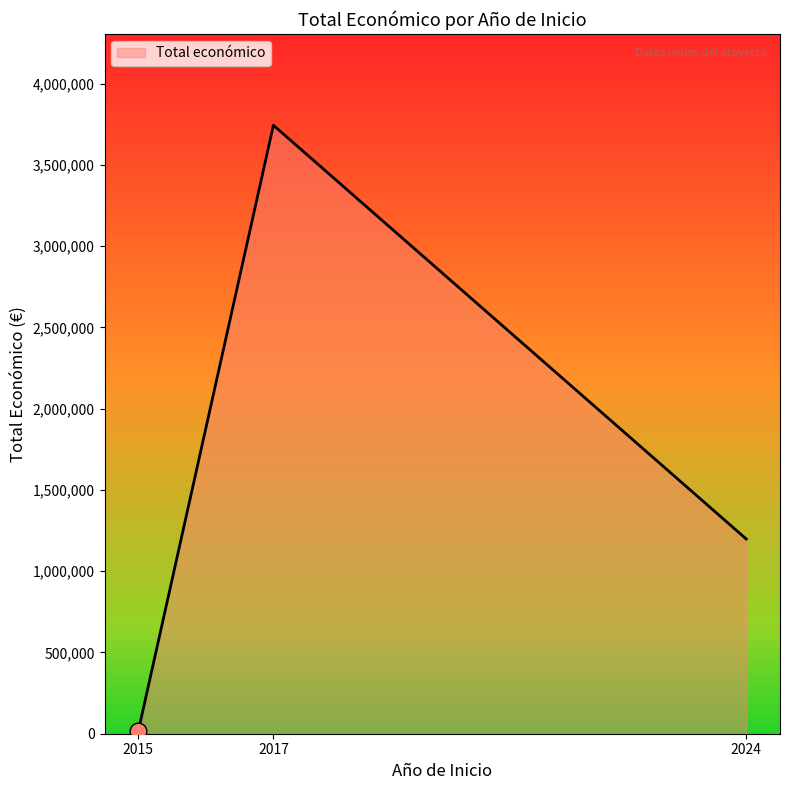

Which has a higher value, 2017 or 2015?

2017